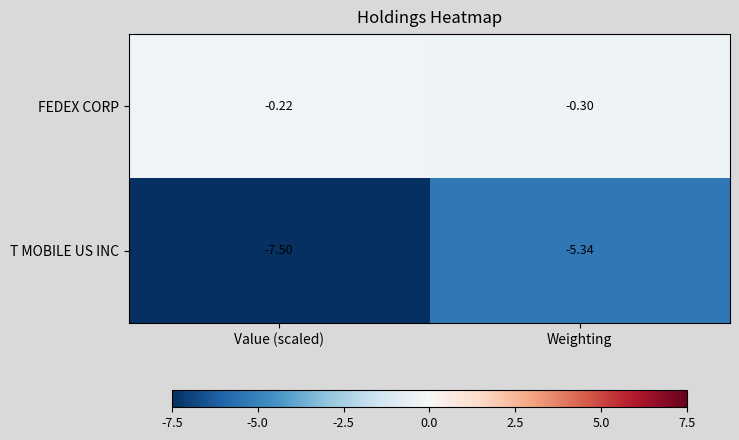

At how many categories does at least one series exceed -1?

2